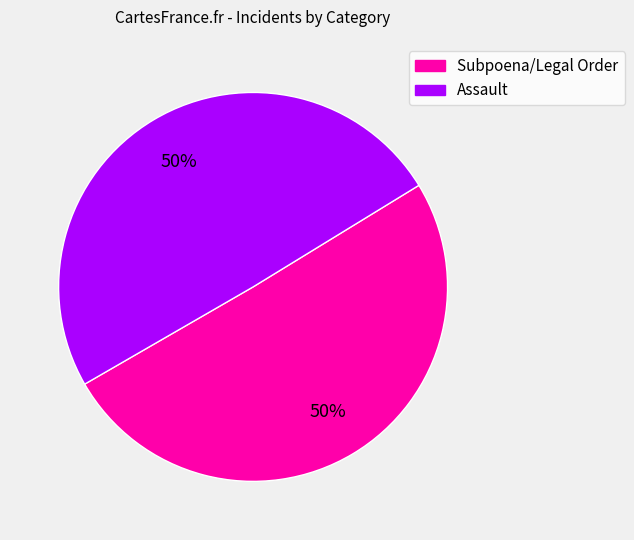

To the nearest percent, what portion does Assault represent?

50%